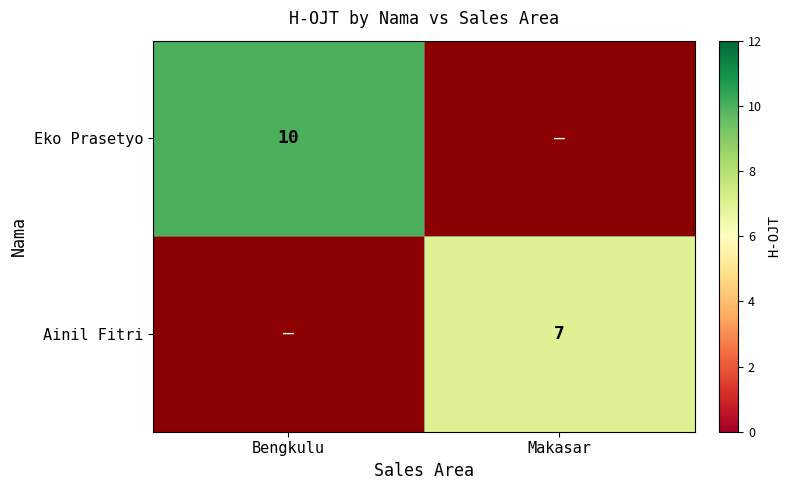

True or false: Eko Prasetyo has a value of 14 at Bengkulu.

False